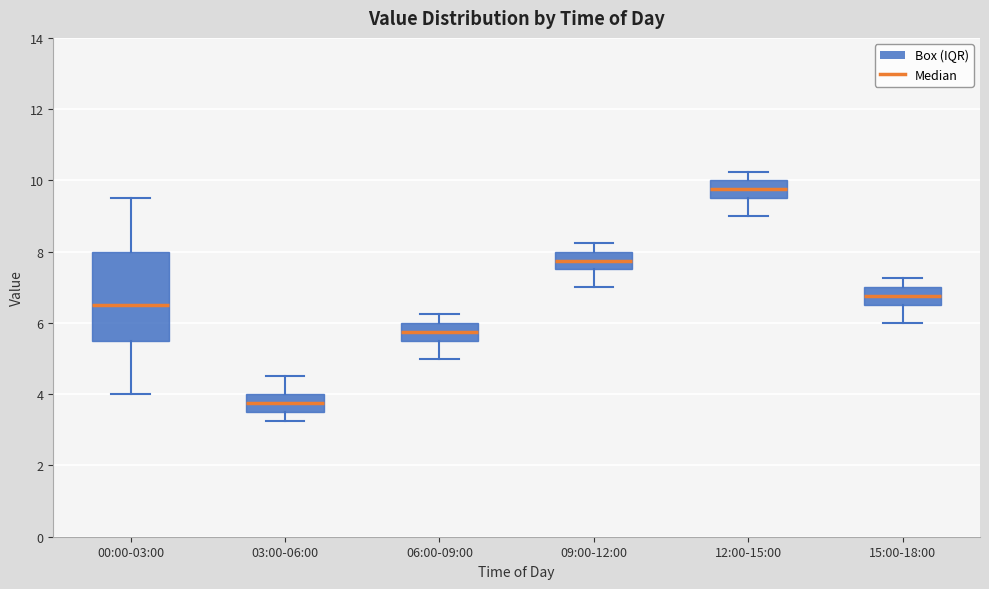

Which box's median line is the highest?

12:00-15:00